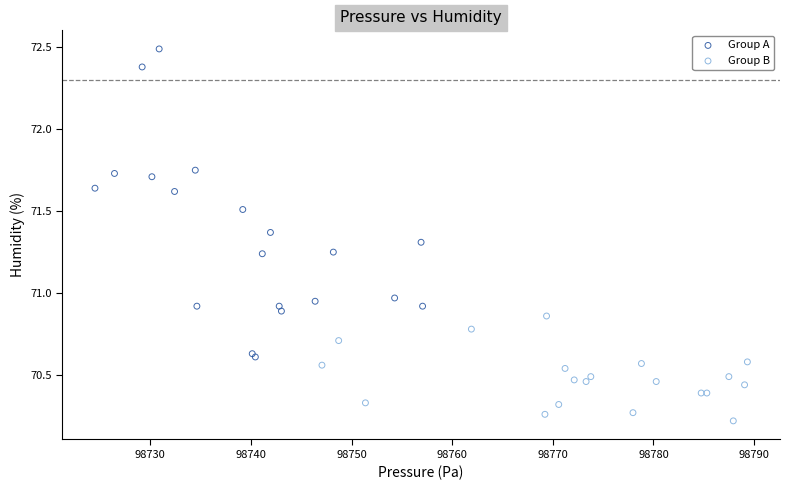

Which series has the largest Y range (max minus min)?

Group A